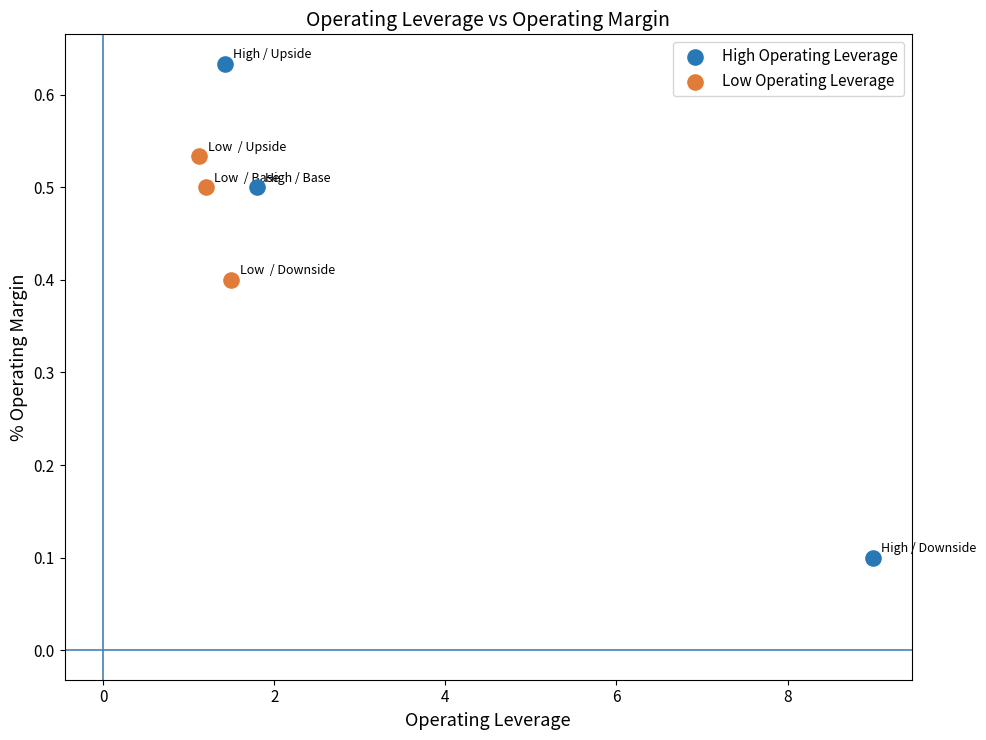

Which series has the largest Y range (max minus min)?

High Operating Leverage